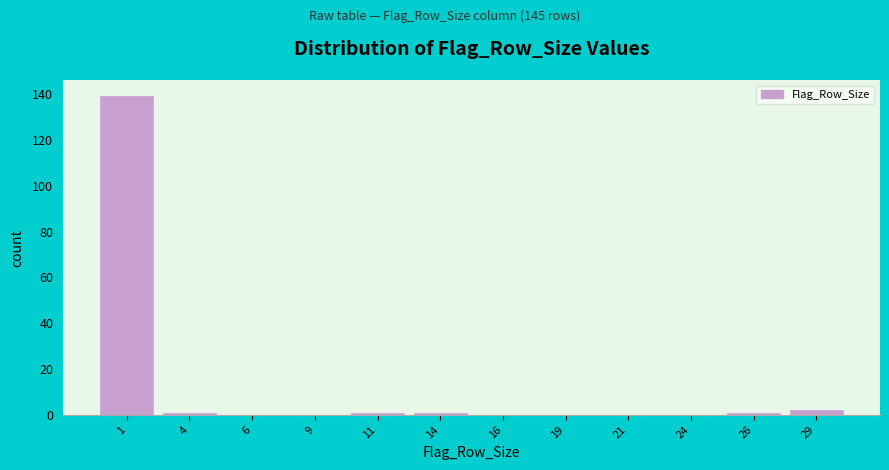

Reading left to right, list every bar in this chart as the range it spans on the x-axis followed by its height. The values are not printed on the chart, so give them approximately, as read against the axis.

0.0 to 2.5: 140
2.5 to 5.0: under 2
5.0 to 7.5: 0
7.5 to 10.0: 0
10.0 to 12.5: under 2
12.5 to 15.0: under 2
15.0 to 17.5: 0
17.5 to 20.0: 0
20.0 to 22.5: 0
22.5 to 25.0: 0
25.0 to 27.5: under 2
27.5 to 30.0: 2